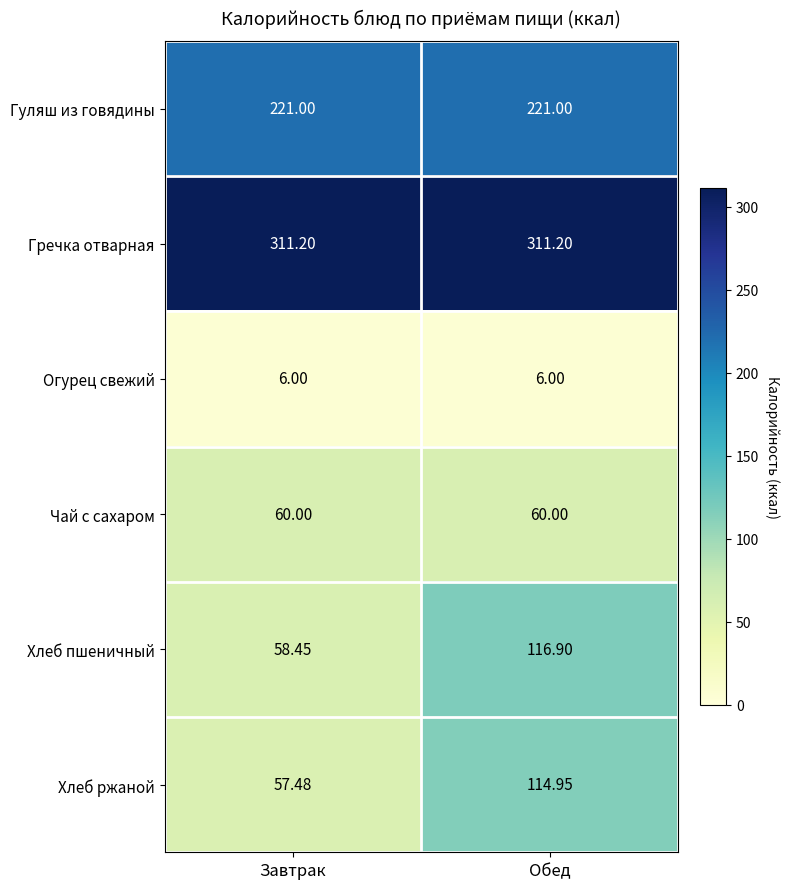

List the series in order of their peak value, lowest first.

Огурец свежий, Чай с сахаром, Хлеб ржаной, Хлеб пшеничный, Гуляш из говядины, Гречка отварная